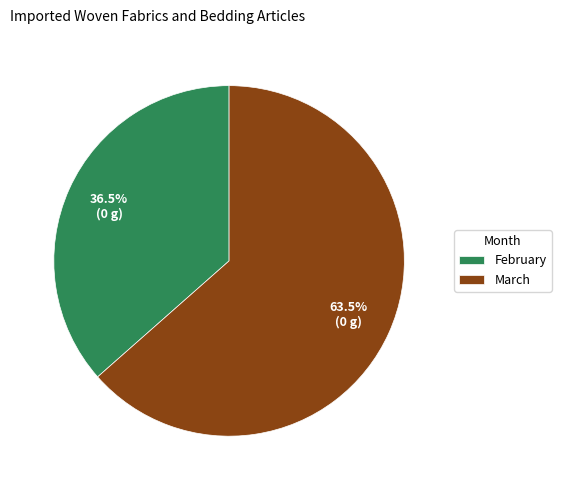

How many slices are in this pie chart?

2